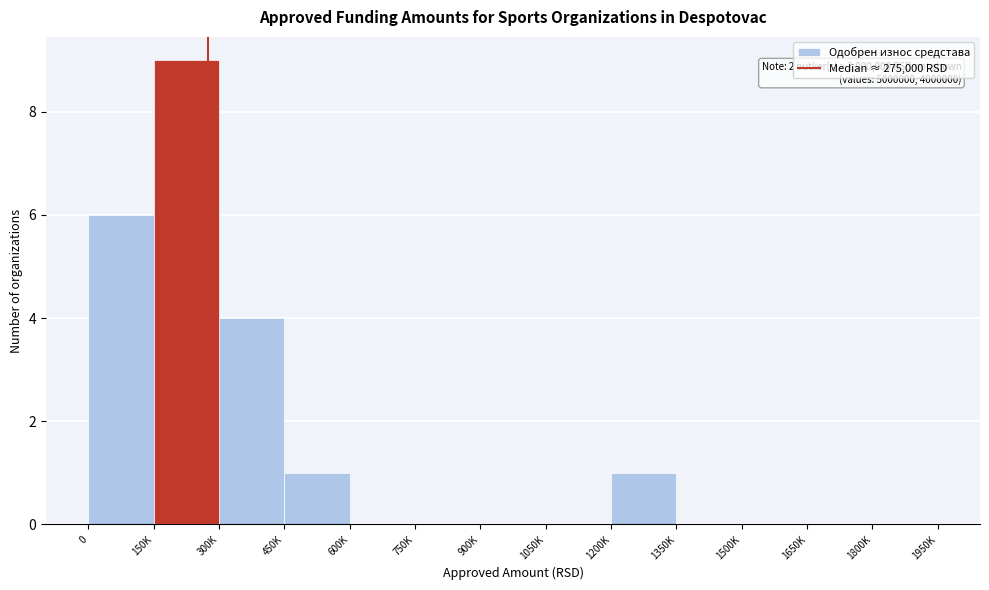

Reading right to left, transcribe all the data shown in this chart.

1800K=0	1650K=0	1500K=0	1350K=0	1200K=1	1050K=0	900K=0	750K=0	600K=0	450K=1	300K=4	150K=9	0=6